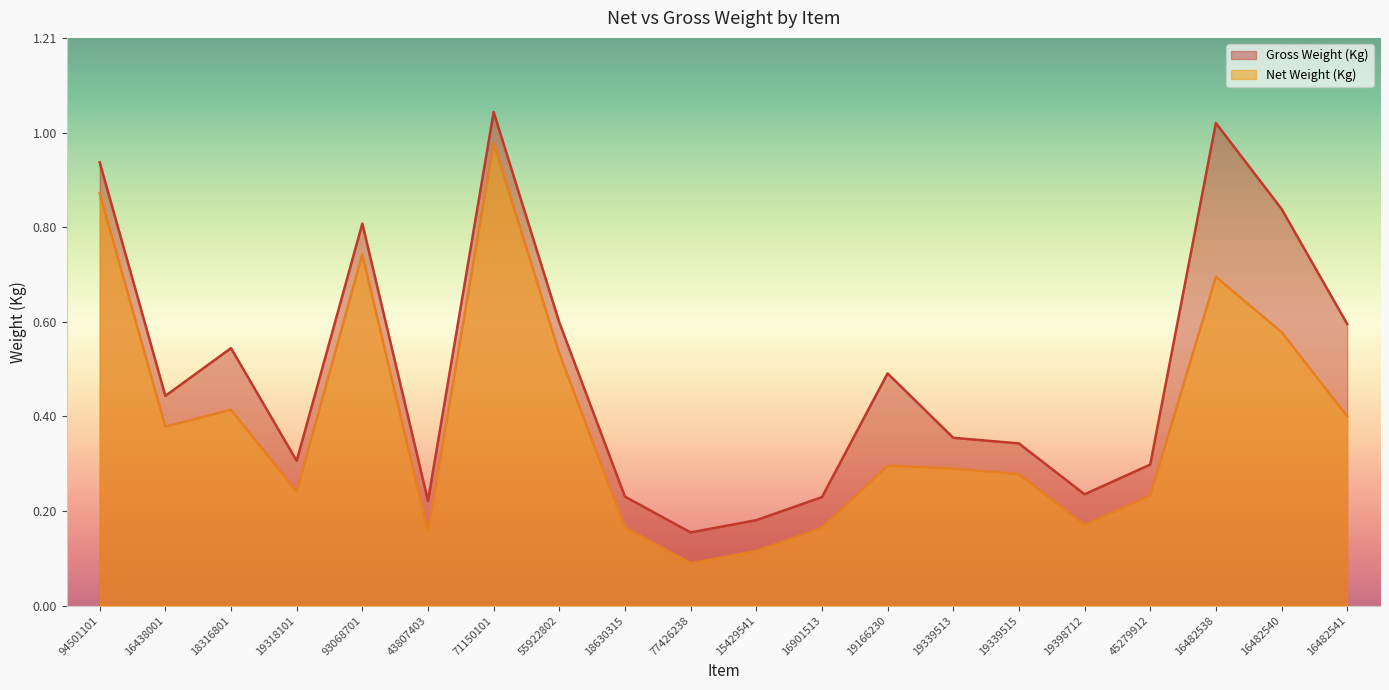

What is the label of the 9th point from the left?

18630315